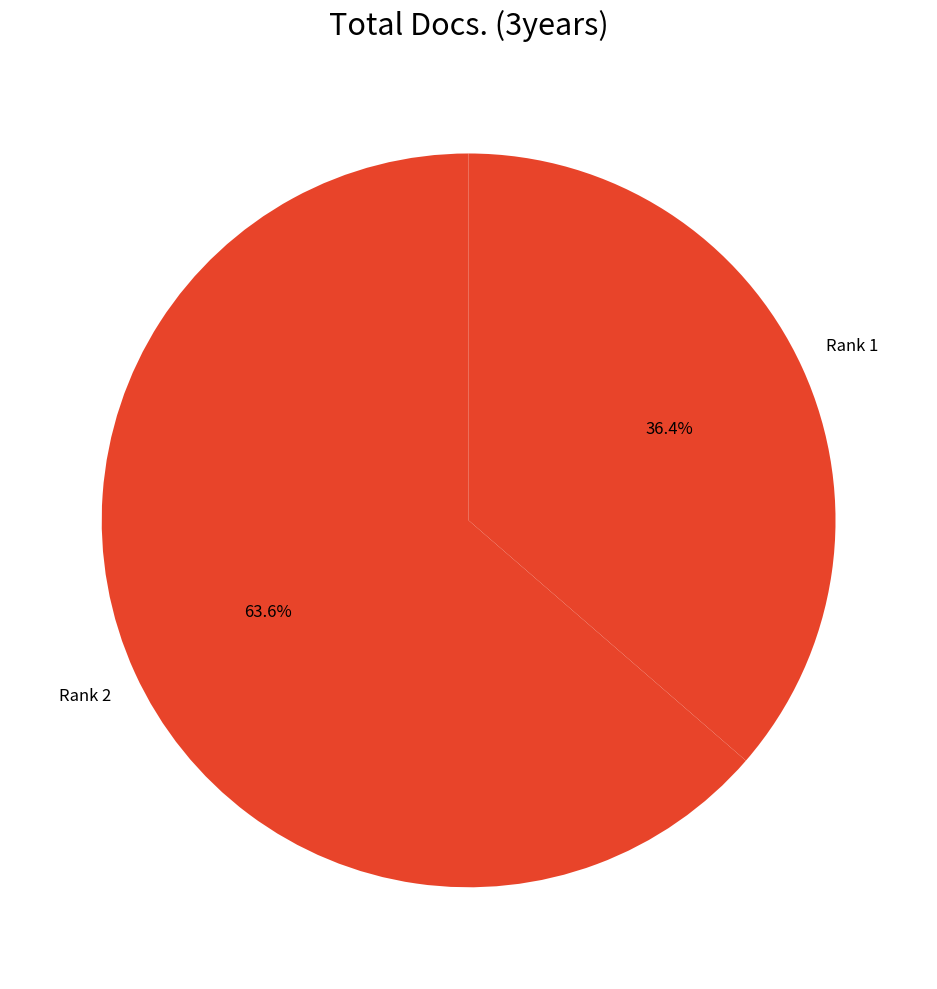

What is the smallest slice in the pie chart?

1